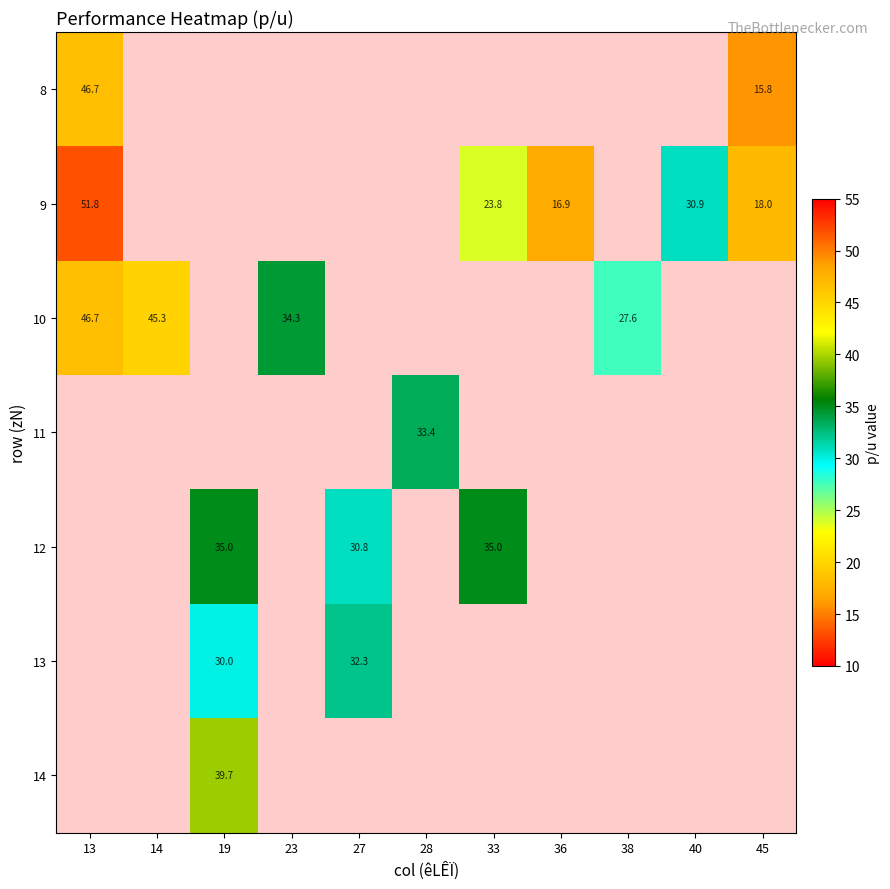

True or false: 13 has a value of 12.0 at 27.

False